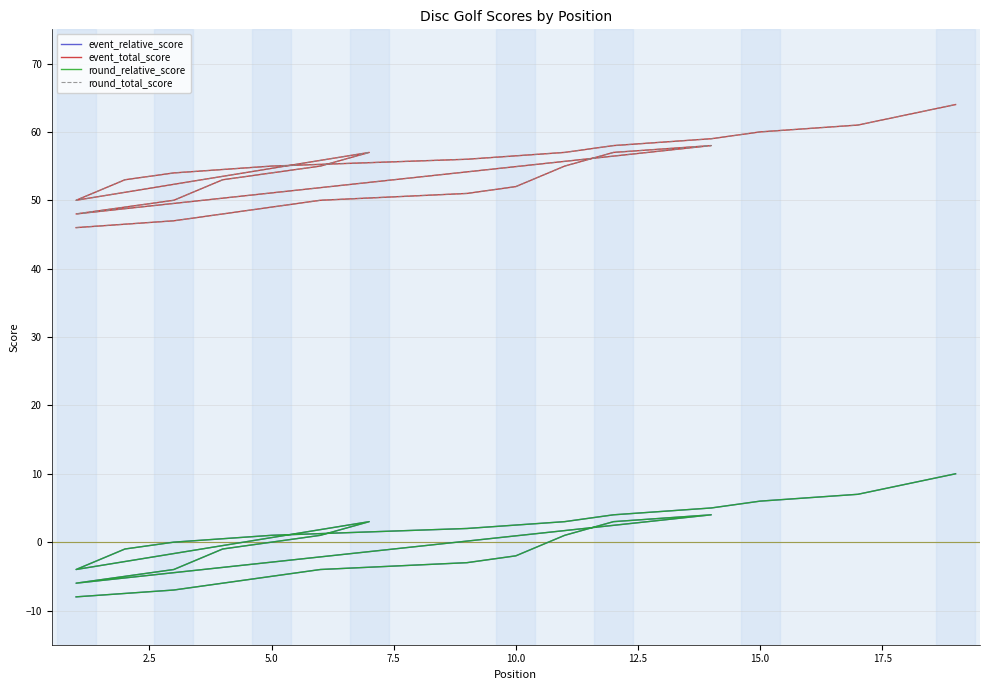

The event_total_score series shows 97 at 29. True or false?

False